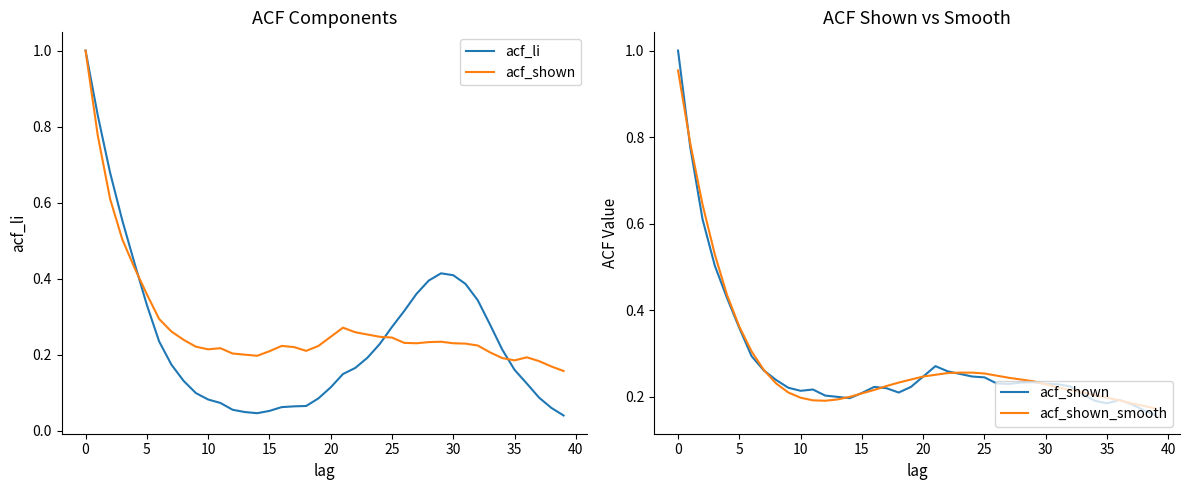

Reading left to right, extract all data points from this chart.

acf_li: 1.0	0.8	0.7	0.6	0.4	0.3	0.2	0.2	0.1	0.1	0.1	0.1	0.1	0.0	0.0	0.1	0.1	0.1	0.1	0.1	0.1	0.1	0.2	0.2	0.2	0.3	0.3	0.4	0.4	0.4	0.4	0.4	0.3	0.3	0.2	0.2	0.1	0.1	0.1	0.0
acf_shown: 1.0	0.8	0.6	0.5	0.4	0.4	0.3	0.3	0.2	0.2	0.2	0.2	0.2	0.2	0.2	0.2	0.2	0.2	0.2	0.2	0.2	0.3	0.3	0.3	0.2	0.2	0.2	0.2	0.2	0.2	0.2	0.2	0.2	0.2	0.2	0.2	0.2	0.2	0.2	0.2
acf_shown_smooth: 1.0	0.8	0.6	0.5	0.4	0.4	0.3	0.3	0.2	0.2	0.2	0.2	0.2	0.2	0.2	0.2	0.2	0.2	0.2	0.2	0.2	0.3	0.3	0.3	0.3	0.3	0.2	0.2	0.2	0.2	0.2	0.2	0.2	0.2	0.2	0.2	0.2	0.2	0.2	0.2